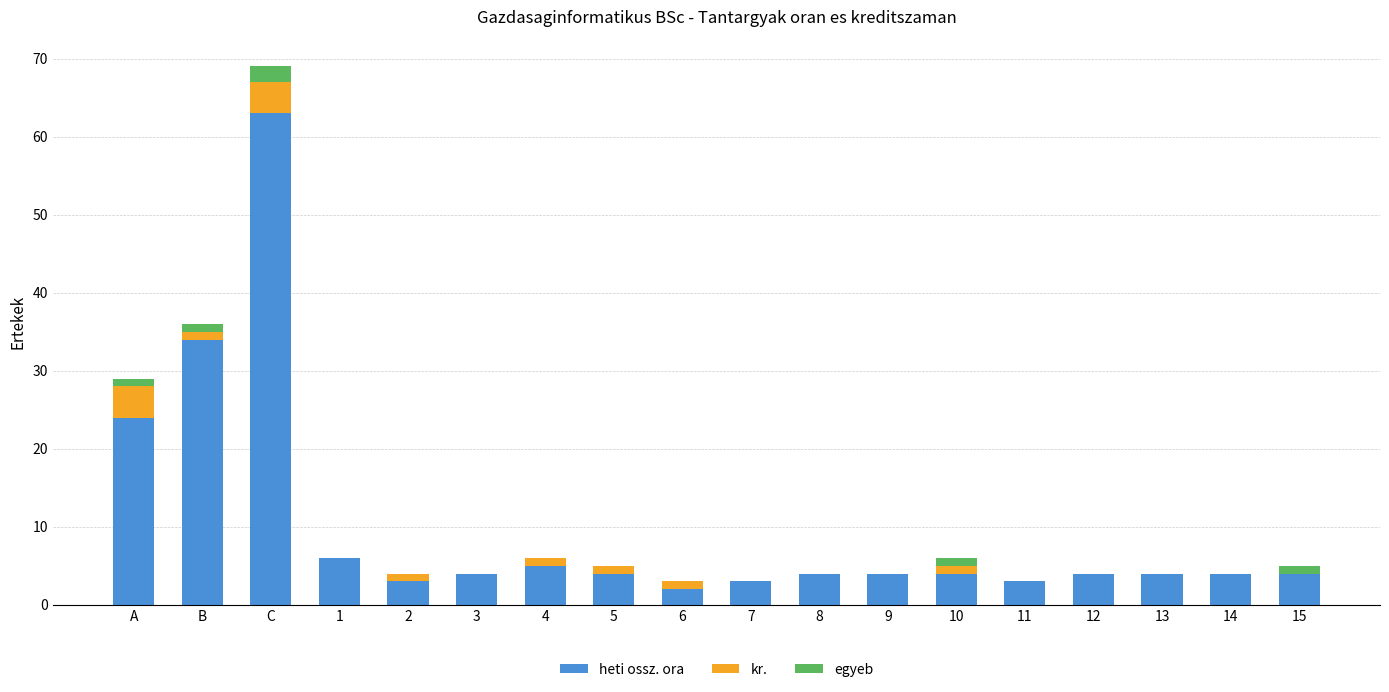

At which category is the sum across all series the highest?

C